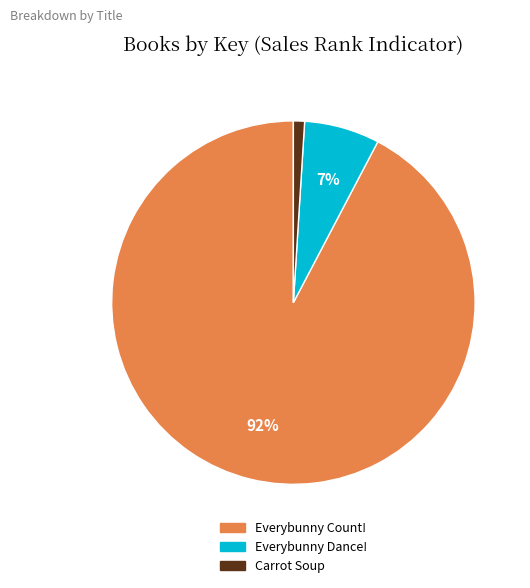

Rank the categories by value from lowest to highest.

Carrot Soup, Everybunny Dance!, Everybunny Count!